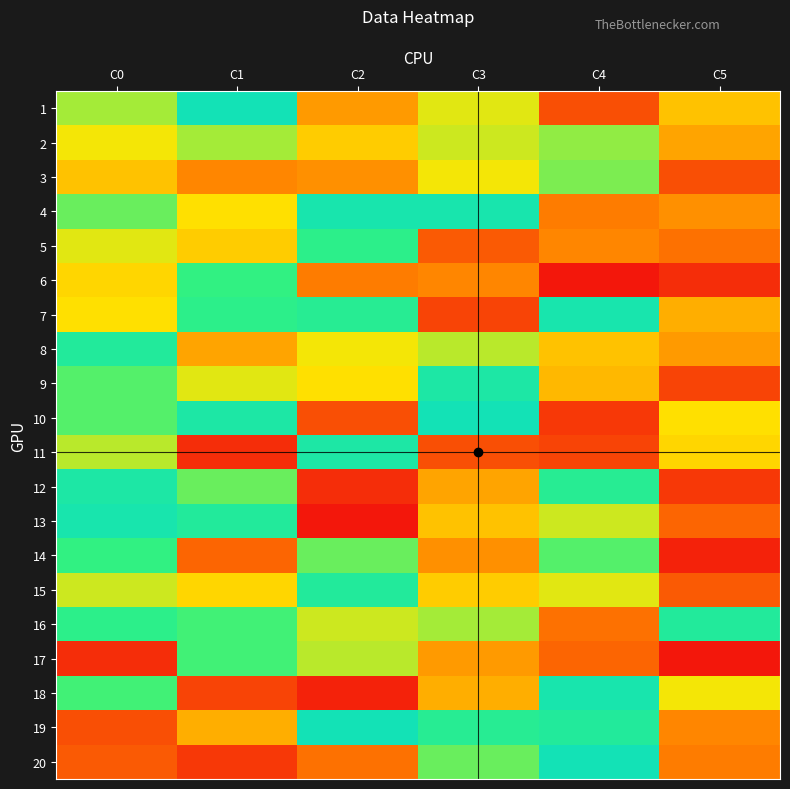

Which series has the largest total across all categories?

16